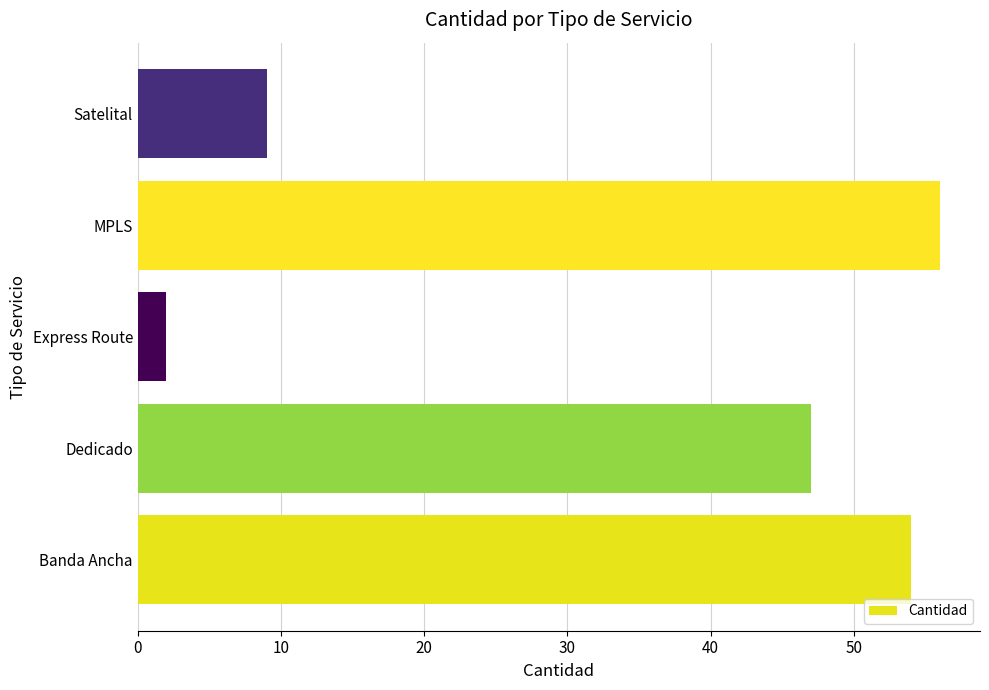

Between Banda Ancha and Express Route, which is larger?

Banda Ancha